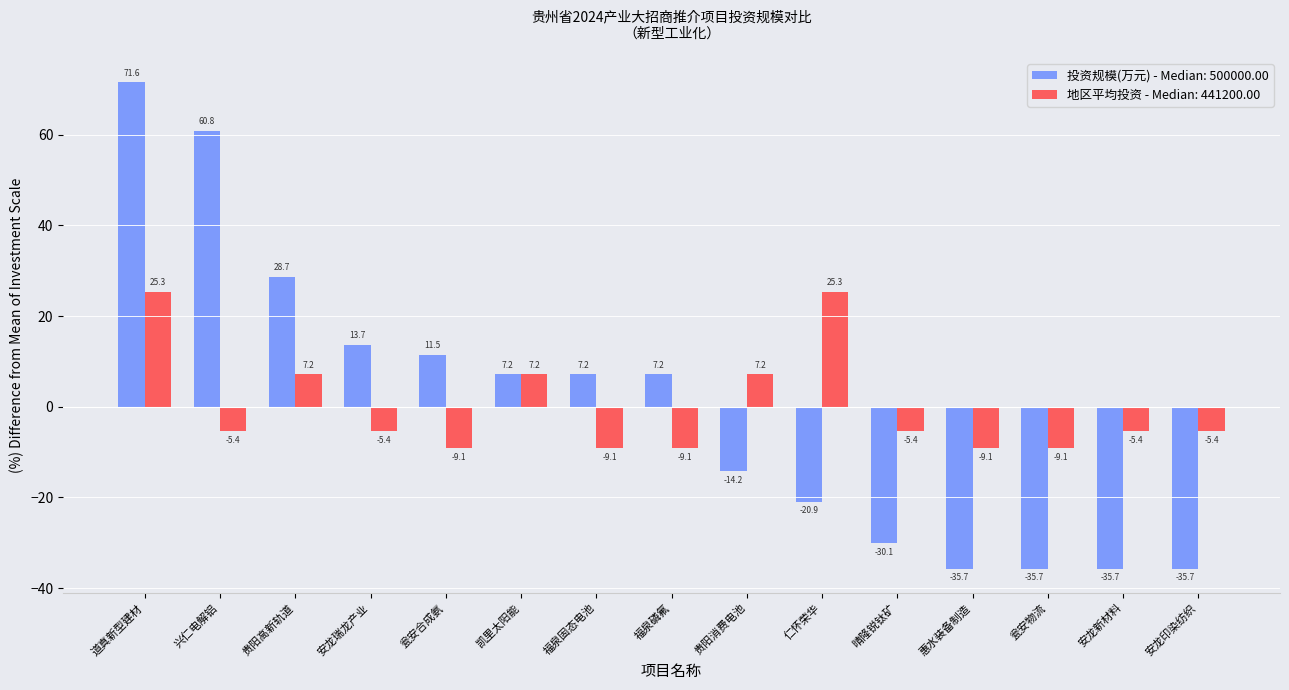

Reading right to left, what are all the values shown in this chart?

投资规模(万元) - Median: 500000.00: -35.7	-35.7	-35.7	-35.7	-30.1	-20.9	-14.2	7.2	7.2	7.2	11.5	13.7	28.7	60.8	71.6
地区平均投资 - Median: 441200.00: -5.4	-5.4	-9.1	-9.1	-5.4	25.3	7.2	-9.1	-9.1	7.2	-9.1	-5.4	7.2	-5.4	25.3